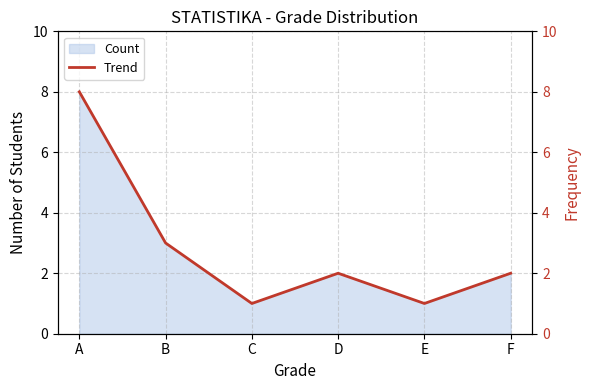

Is it true that the value at B is 5?

False